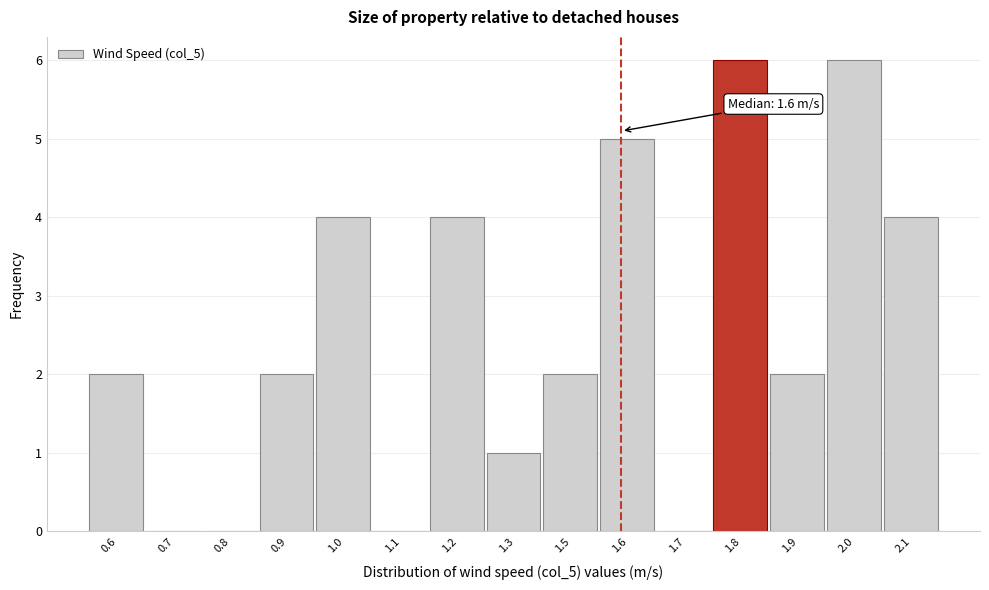

Reading left to right, what are all the values shown in this chart?

0.6=2	0.7=0	0.8=0	0.9=2	1.0=4	1.1=0	1.2=4	1.3=1	1.5=2	1.6=5	1.7=0	1.8=6	1.9=2	2.0=6	2.1=4